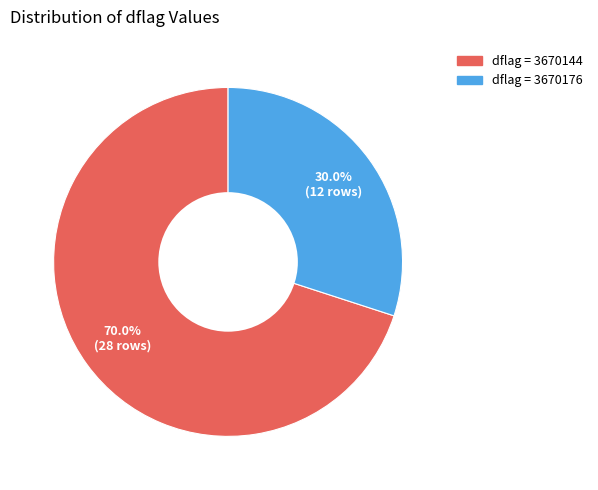

Is there a majority slice in this chart?

Yes